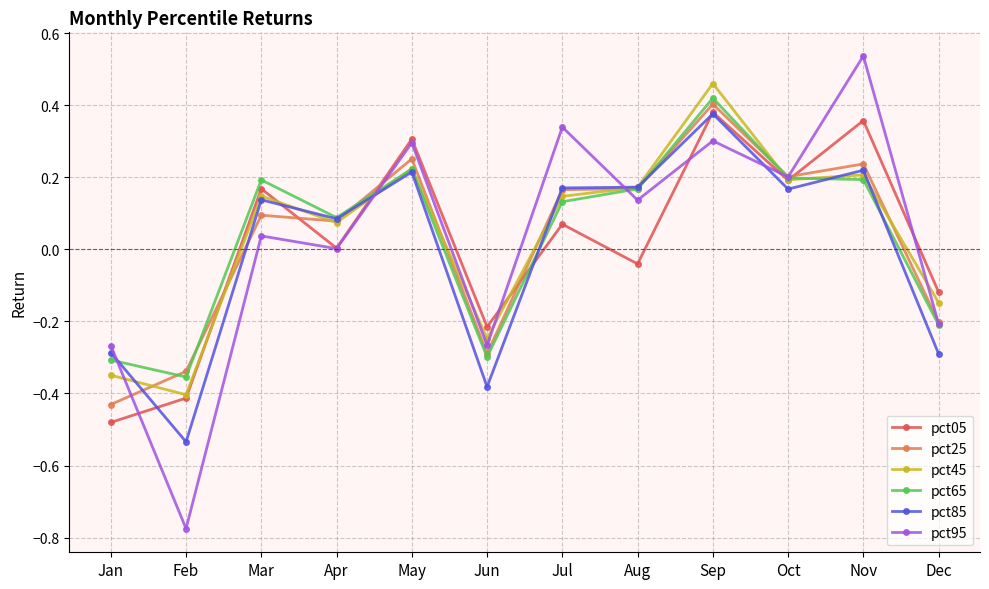

Where is the first local maximum for pct65?

Mar